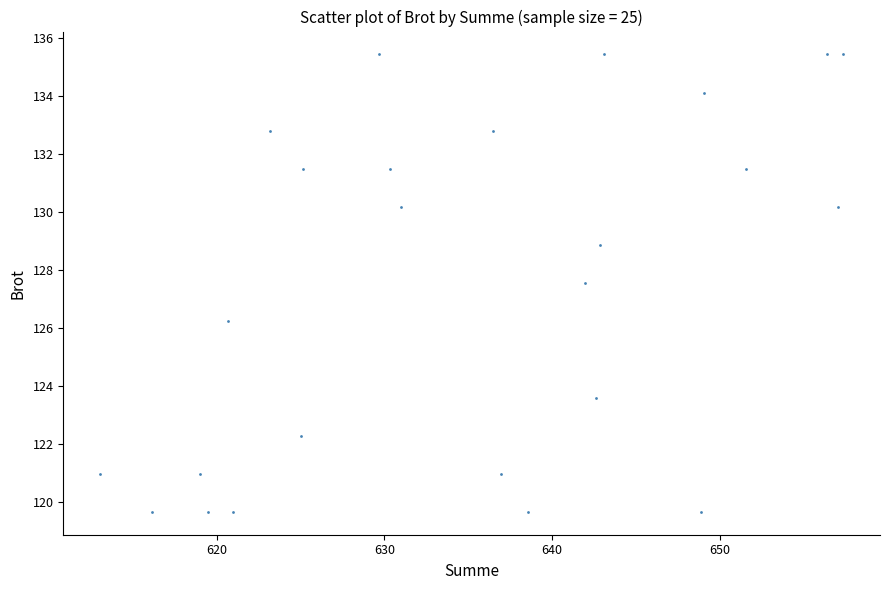

What is the range of Y values (max minus min)?

15.8